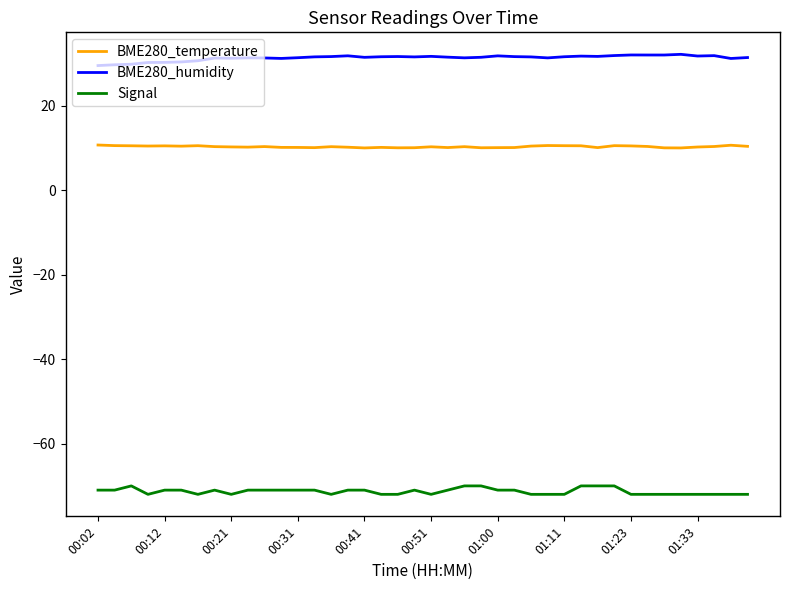

True or false: Signal and BME280_humidity cross at least once.

False